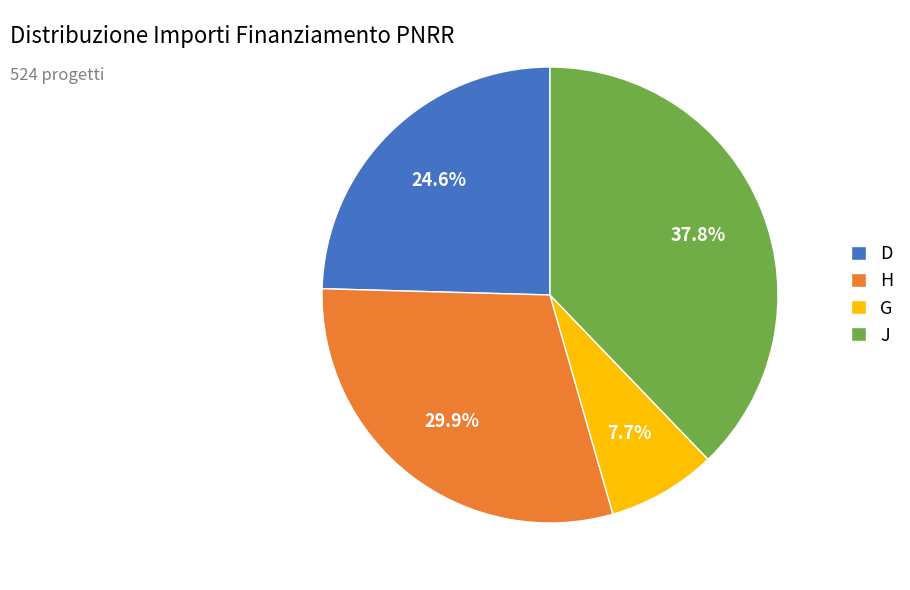

Is the sum of G and H greater than half?

No